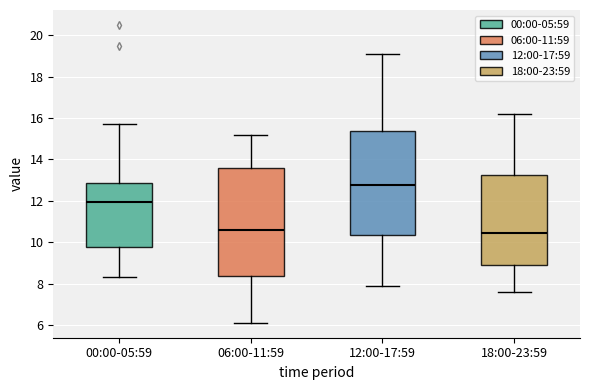

Where is the lower edge of the box for 00:00-05:59 on the y-axis? The values are not printed on the chart, so give them approximately, as read against the axis.

9.8